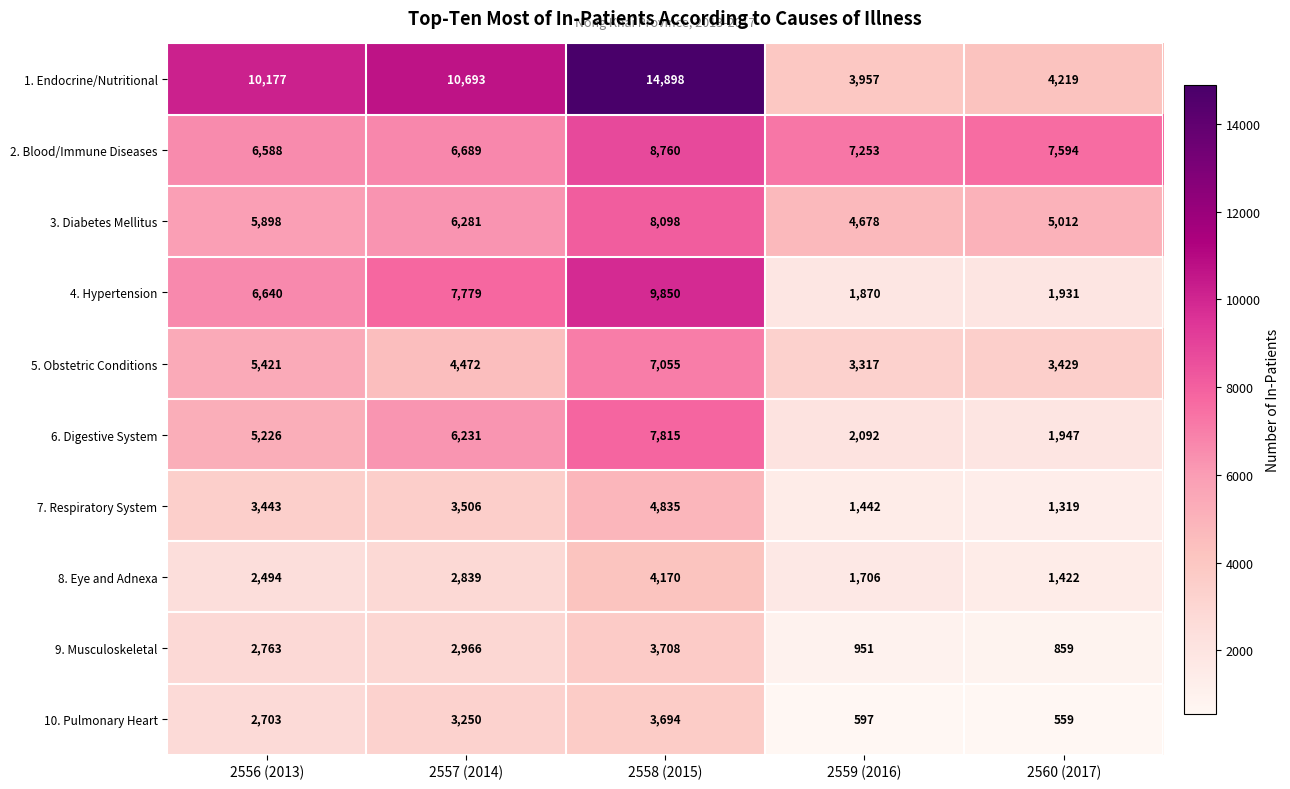

The value of 9. Musculoskeletal at 2557 (2014) is 2966. True or false?

True